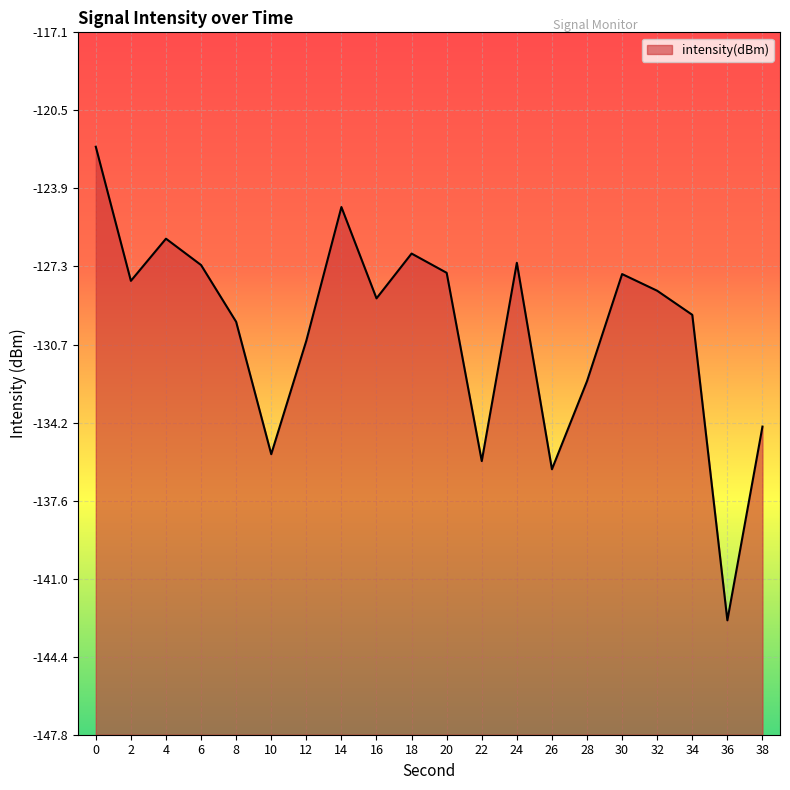

How many points are higher than both their immediate neighbors (excluding endpoints)?

5